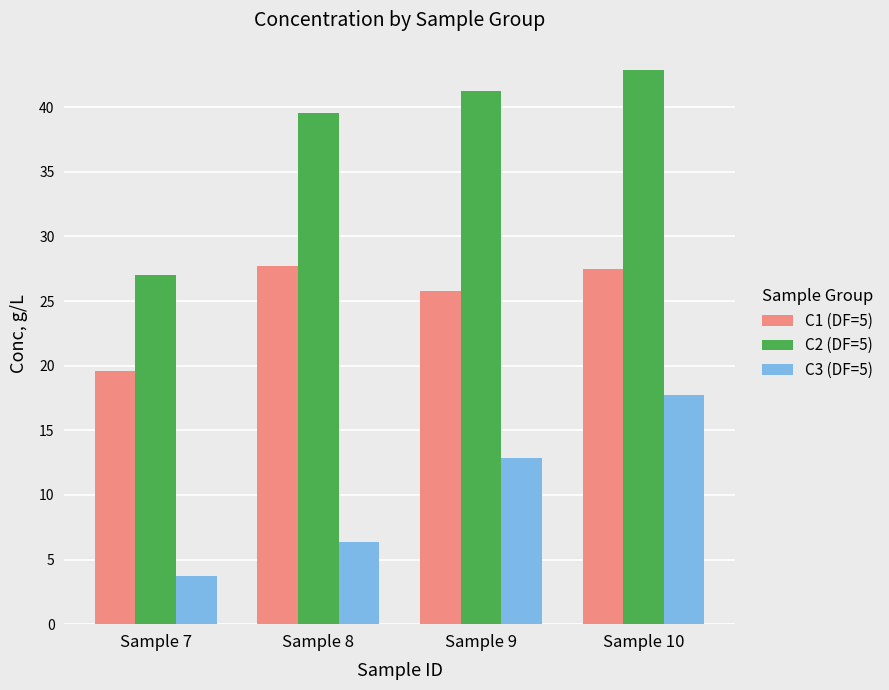

What is the value of the C2 (DF=5) bar at the 3rd from the left?

41.2